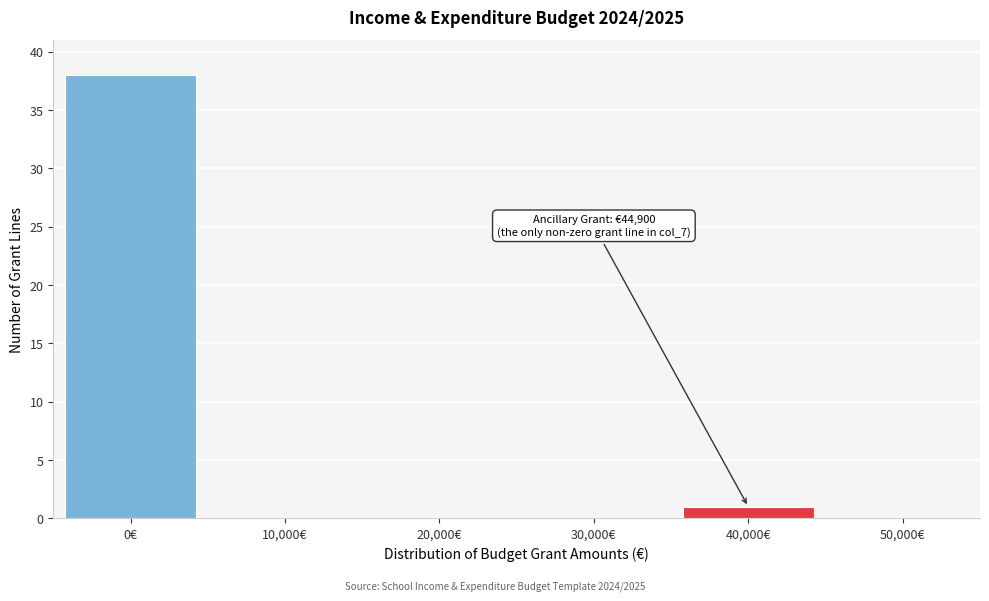

Over which range of the x-axis is the bar tallest?

-5000 to 5000